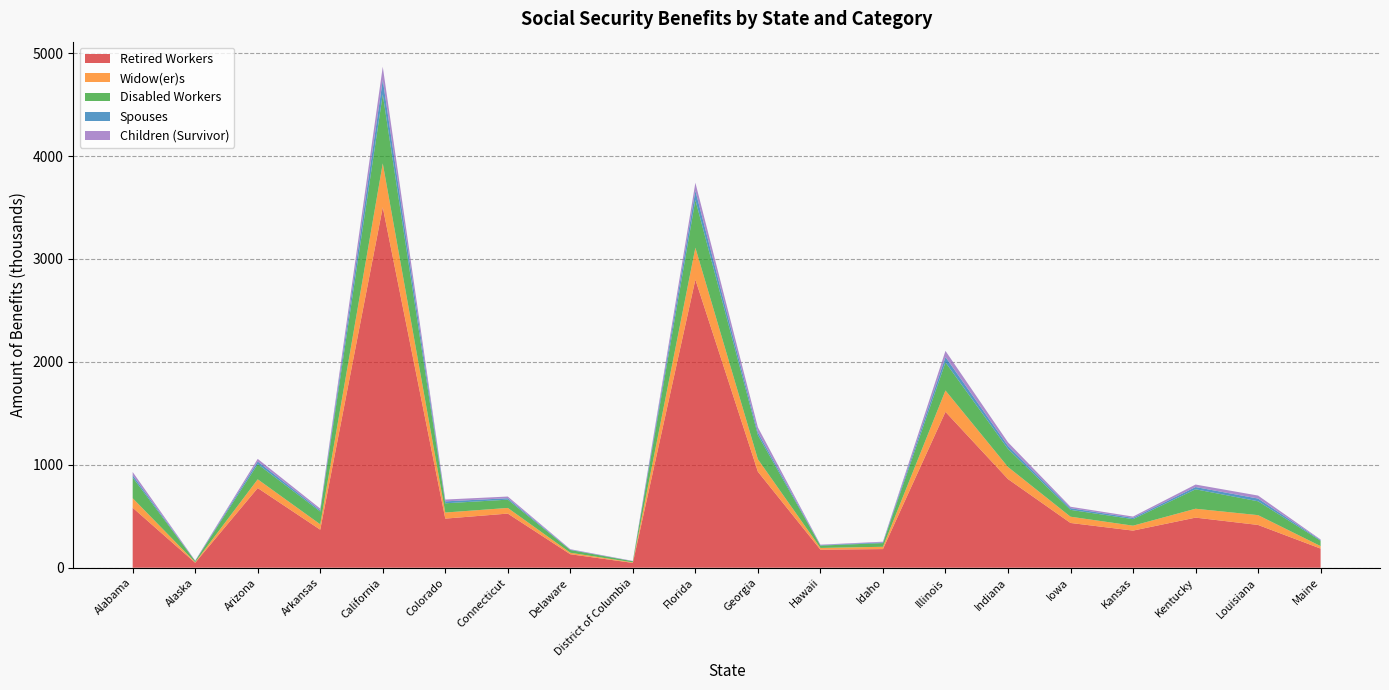

Reading left to right, list all the values displayed in this chart.

Retired Workers: Alabama=583174	Alaska=48253	Arizona=774181	Arkansas=369610	California=3502224	Colorado=477213	Connecticut=526166	Delaware=131013	District of Columbia=46926	Florida=2799667	Georgia=933026	Hawaii=175688	Idaho=181163	Illinois=1514523	Indiana=861308	Iowa=434970	Kansas=360731	Kentucky=486909	Louisiana=415745	Maine=186042
Widow(er)s: Alabama=92447	Alaska=5179	Arizona=85016	Arkansas=52221	California=426669	Colorado=59210	Connecticut=54757	Delaware=14514	District of Columbia=5296	Florida=309835	Georgia=120948	Hawaii=16523	Idaho=22355	Illinois=207586	Indiana=117411	Iowa=60850	Kansas=47828	Kentucky=86332	Louisiana=95194	Maine=24033
Disabled Workers: Alabama=201747	Alaska=11560	Arizona=147098	Arkansas=123989	California=669579	Colorado=89688	Connecticut=80441	Delaware=26498	District of Columbia=10620	Florida=463789	Georgia=234353	Hawaii=22742	Idaho=35940	Illinois=273191	Indiana=175933	Iowa=66471	Kansas=63598	Kentucky=188871	Louisiana=134610	Maine=51803
Spouses: Alabama=22387	Alaska=1410	Arizona=25995	Arkansas=12313	California=140898	Colorado=18771	Connecticut=13771	Delaware=3723	District of Columbia=1011	Florida=89527	Georgia=28323	Hawaii=4298	Idaho=7180	Illinois=51766	Indiana=29567	Iowa=16281	Kansas=12238	Kentucky=21881	Louisiana=26578	Maine=6554
Children (Survivor): Alabama=30495	Alaska=3328	Arizona=25223	Arkansas=16765	California=128486	Colorado=17594	Connecticut=16626	Delaware=4470	District of Columbia=2477	Florida=78039	Georgia=47458	Hawaii=4890	Idaho=6399	Illinois=59956	Indiana=34700	Iowa=13907	Kansas=12839	Kentucky=24187	Louisiana=29150	Maine=6174